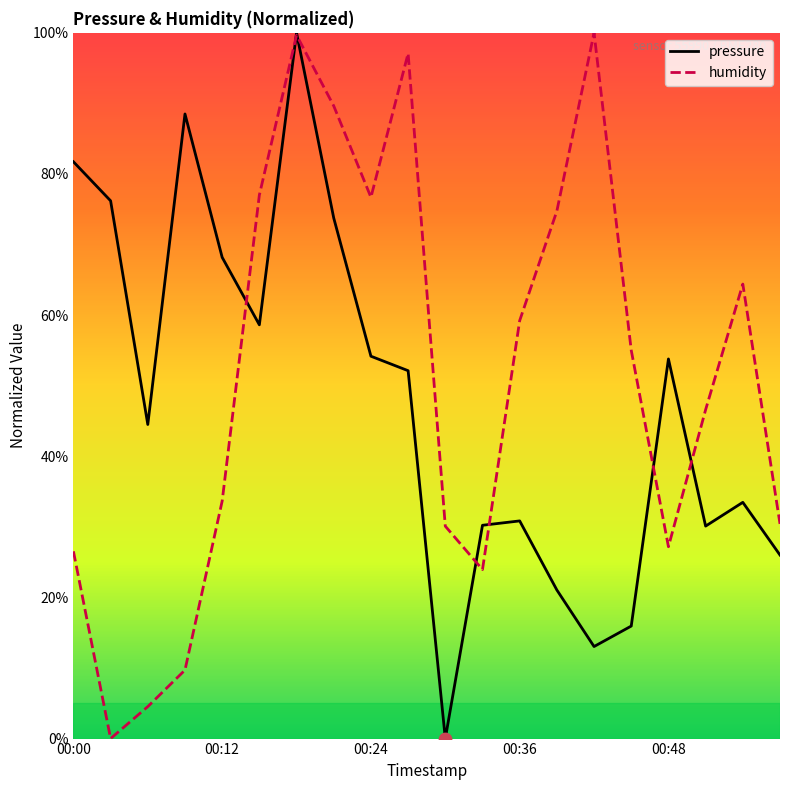

Which series has the largest total across all categories?

humidity